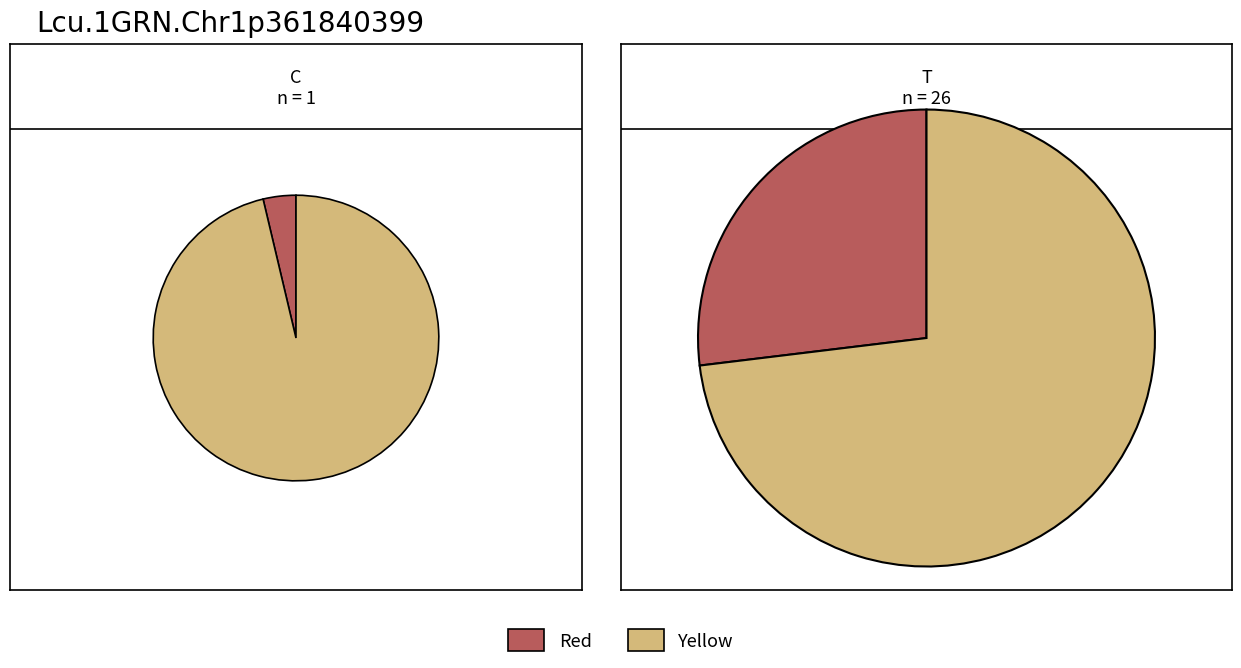

Is Fri the majority of the pie?

No